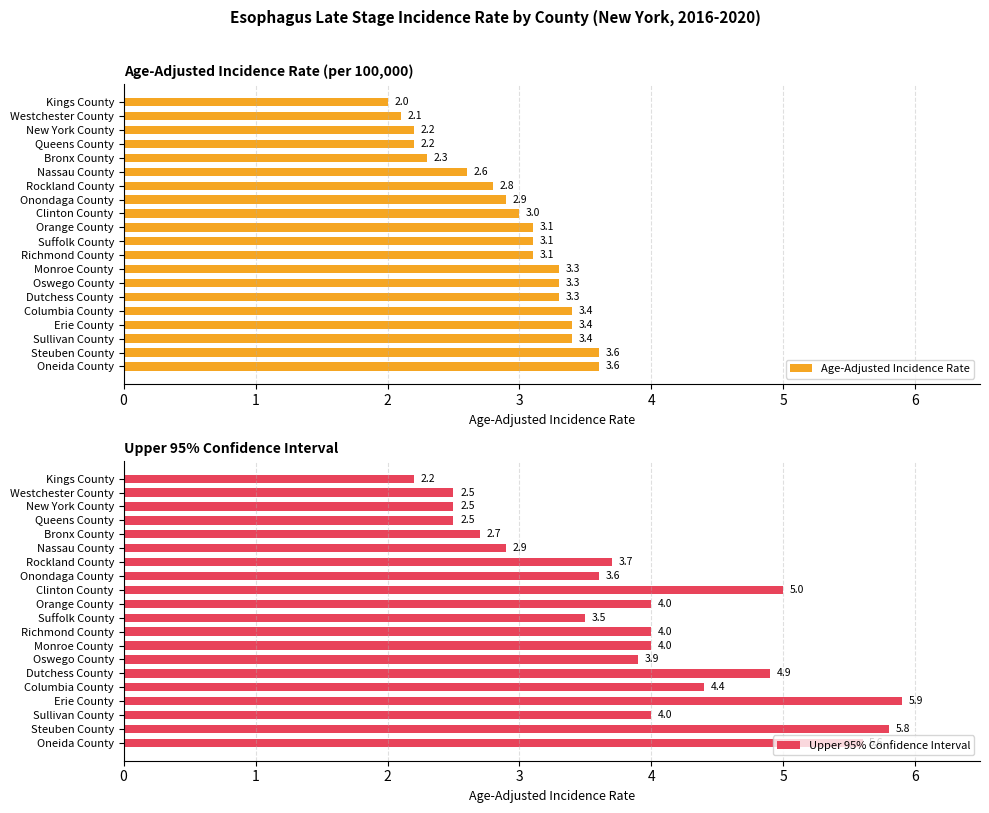

What is the difference between the second highest and minimum values in the Upper 95% Confidence Interval series?

3.6